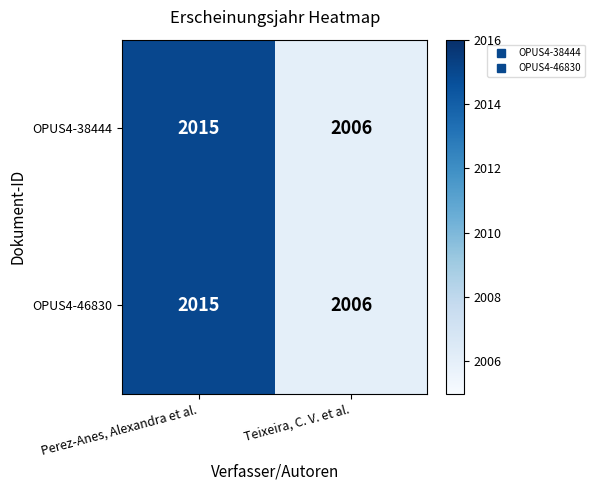

At which label does OPUS4-46830 reach its minimum?

Teixeira, C. V. et al.